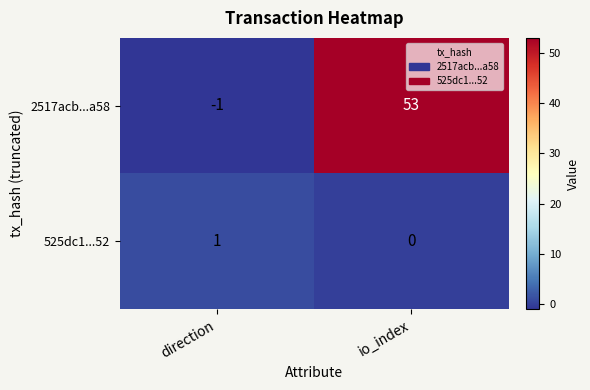

Reading left to right, what are all the values shown in this chart?

2517acb...a58: direction=-1	io_index=53
525dc1...52: direction=1	io_index=0